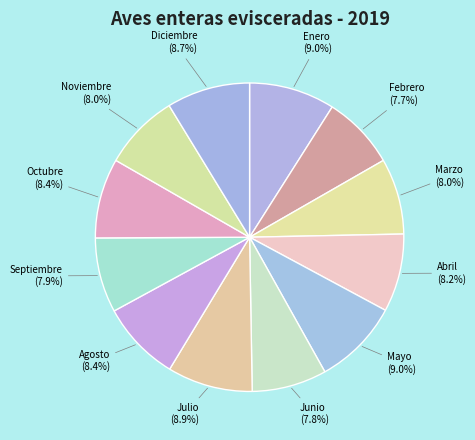

Rank the categories by value from highest to lowest.

Mayo, Enero, Julio, Diciembre, Agosto, Octubre, Abril, Noviembre, Marzo, Septiembre, Junio, Febrero